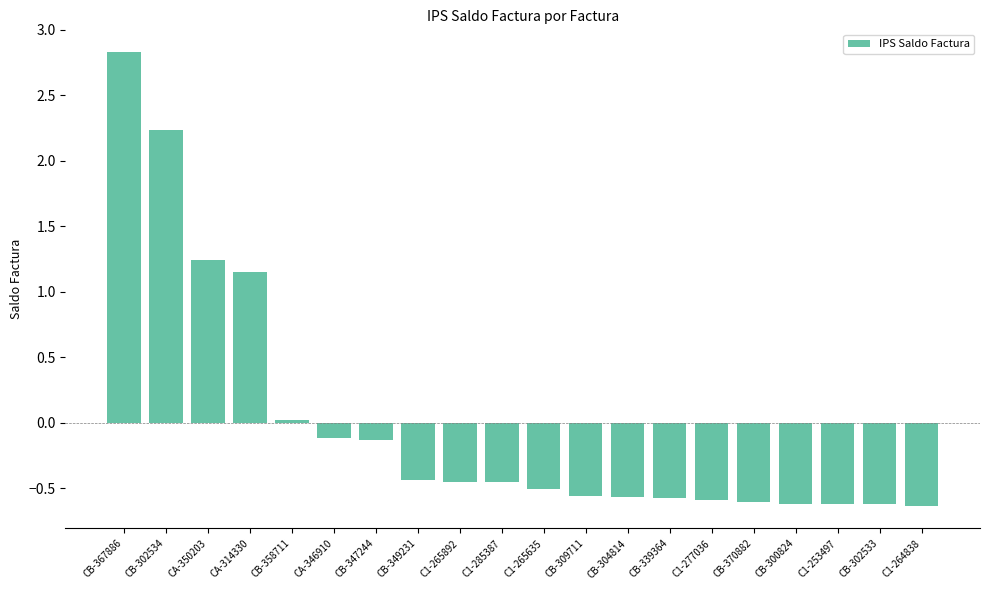

Between CB-302534 and C1-253497, which is larger?

CB-302534